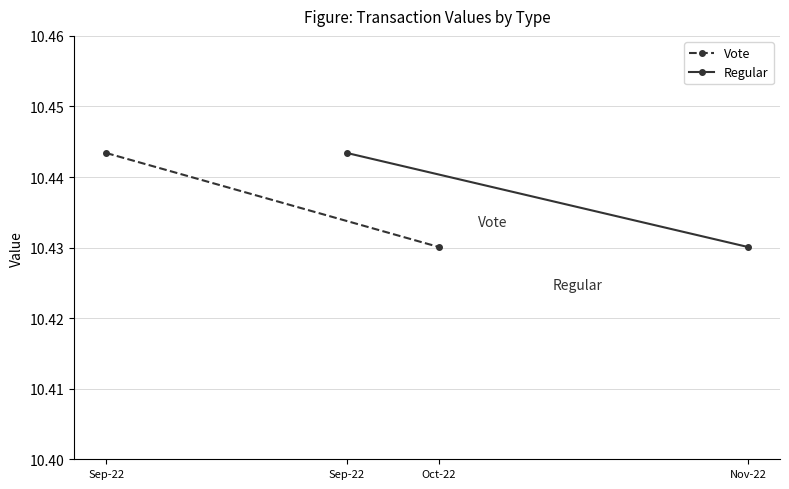

At which label does Vote reach its peak?

Sep-22